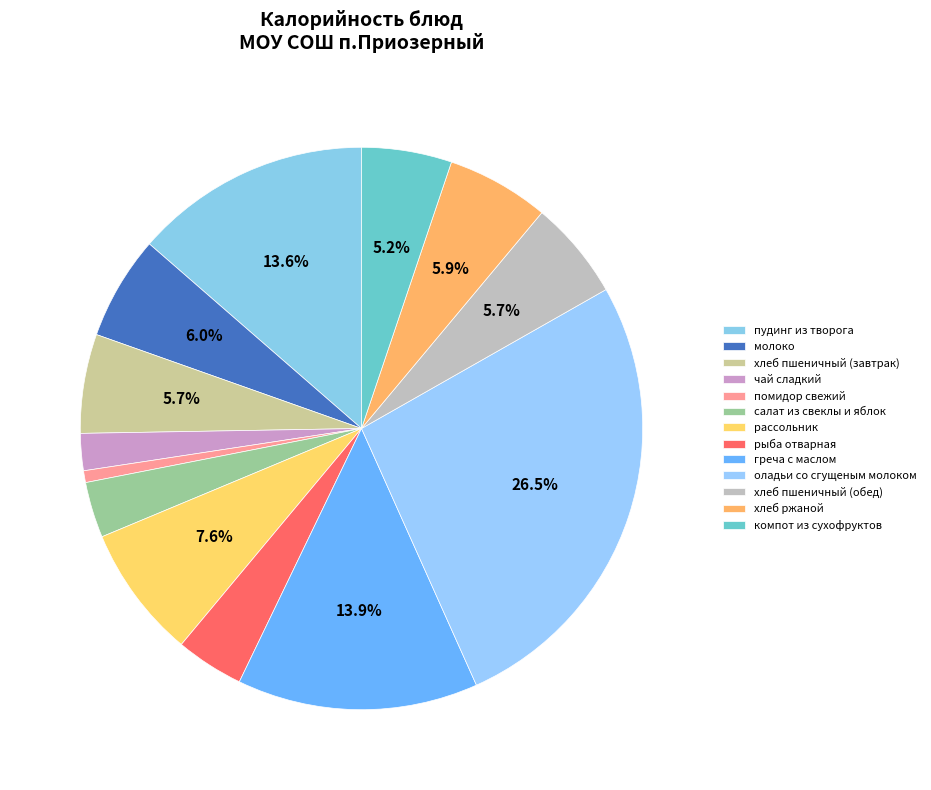

Approximately how many times larger is the value at рассольник compared to компот из сухофруктов?

1.5